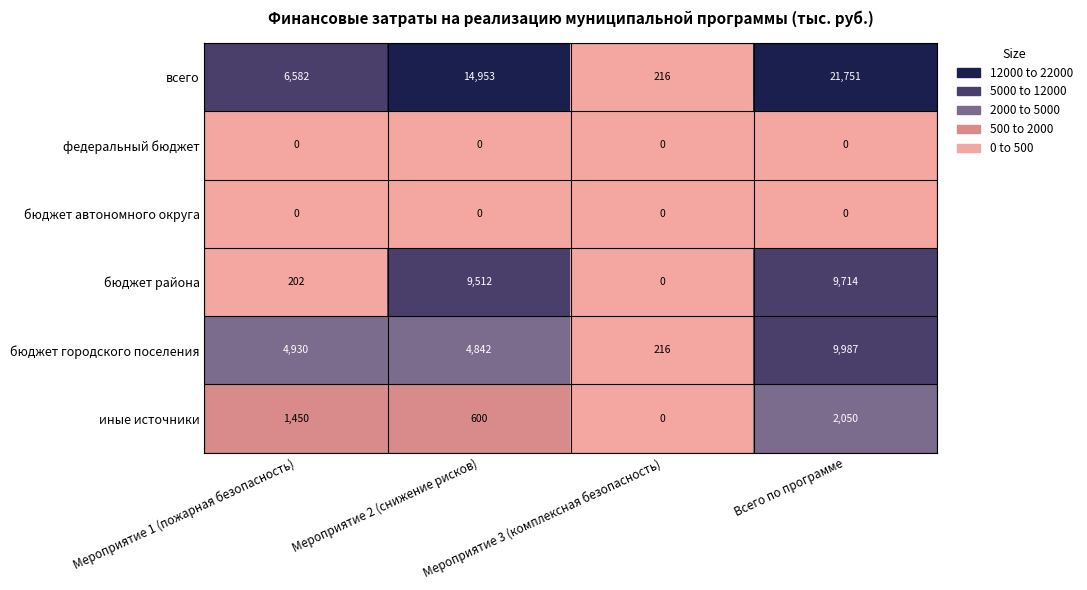

At which category is the sum across all series the highest?

Всего по программе